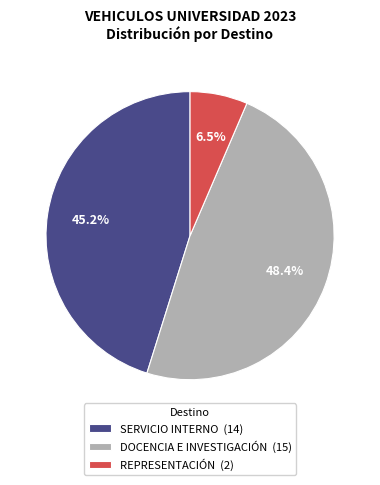

To the nearest percent, what is the difference between the largest and smallest slice percentages?

42%